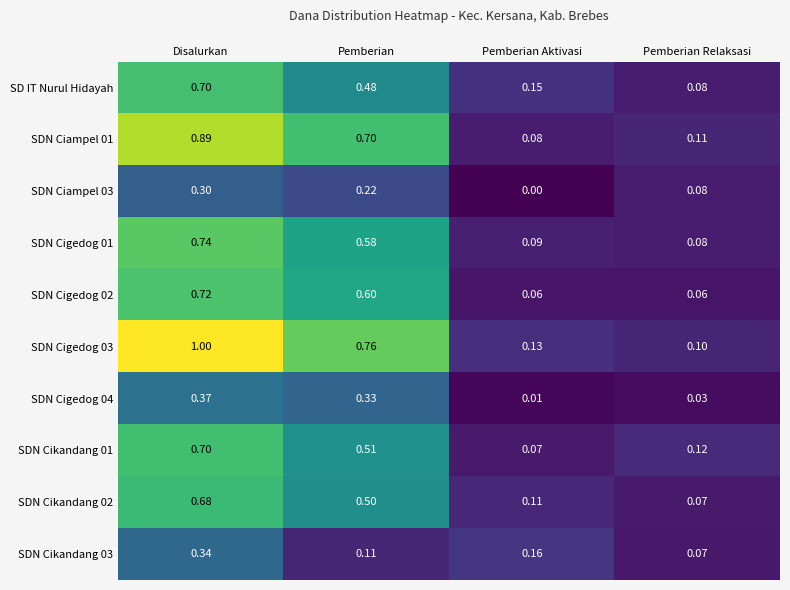

Which category has the lowest value across all series?

Pemberian Aktivasi